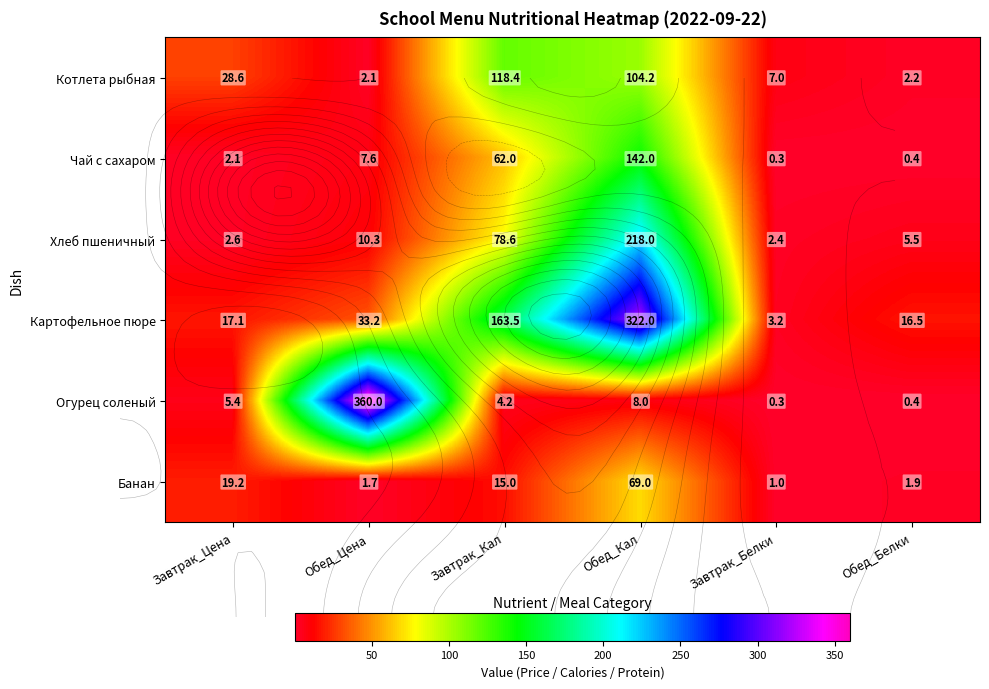

Rank the series at Завтрак_Цена from highest to lowest value.

Котлета рыбная, Банан, Картофельное пюре, Огурец соленый, Хлеб пшеничный, Чай с сахаром